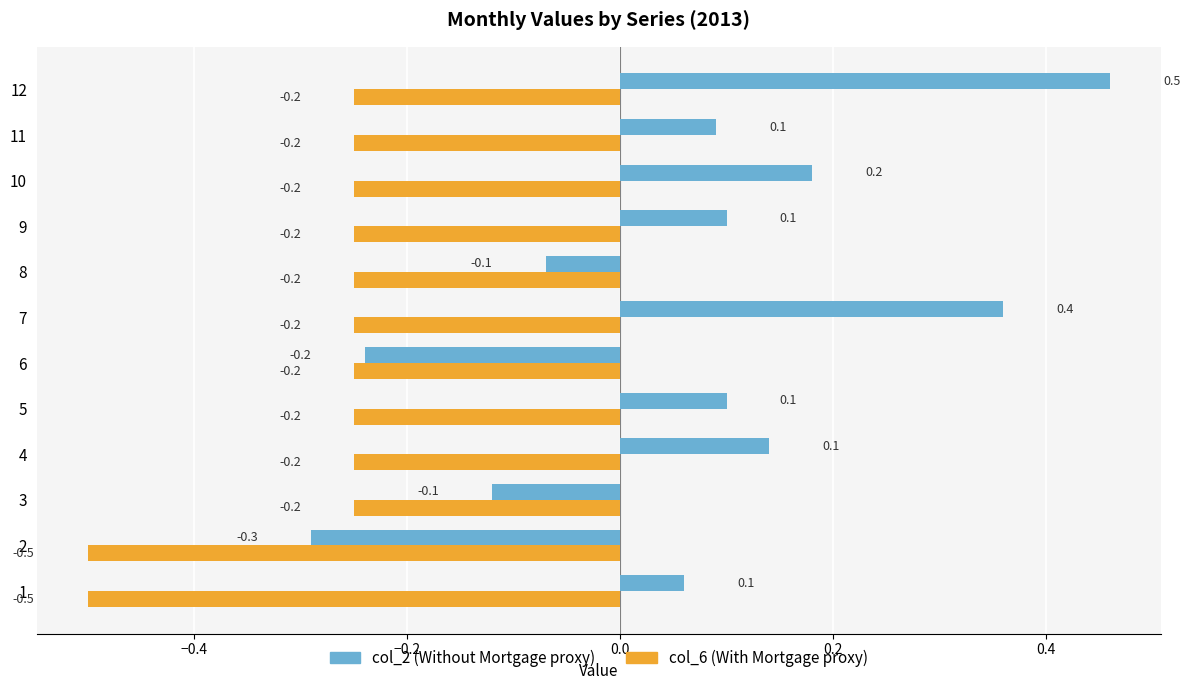

At which category is the sum across all series the highest?

12